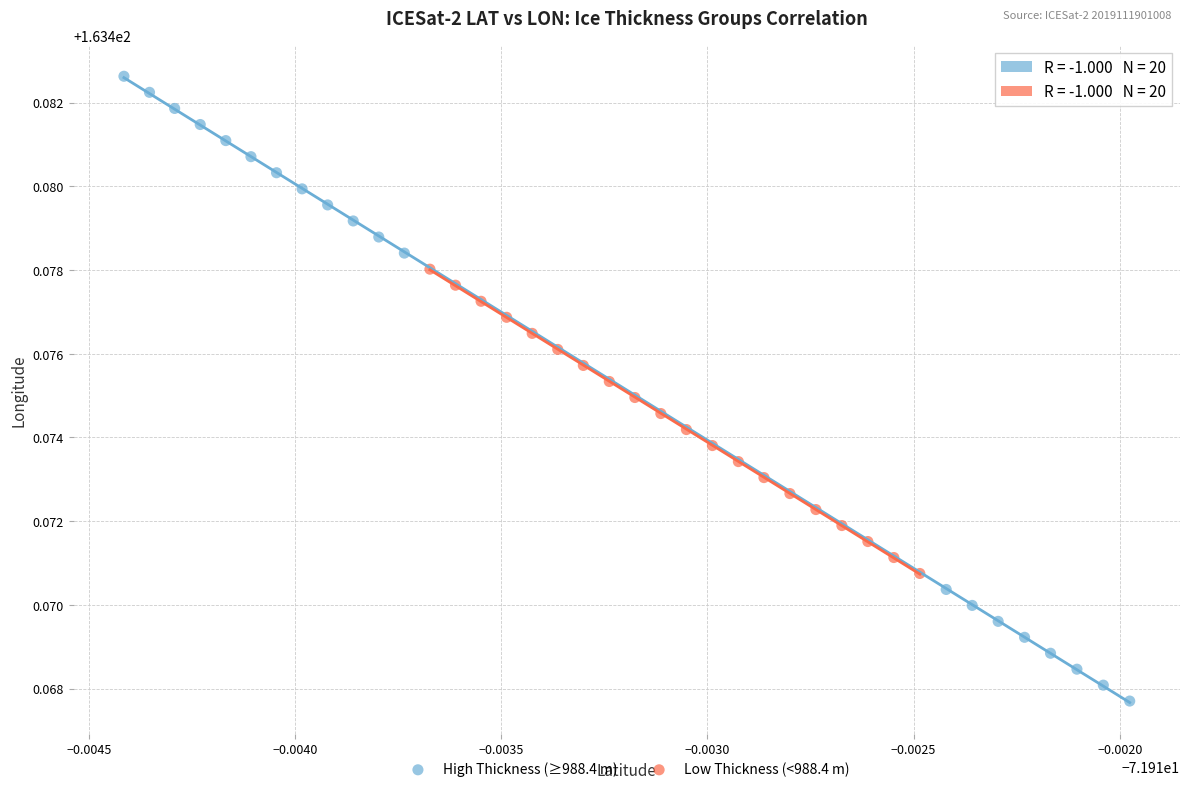

Which series reaches the maximum Y coordinate?

High Thickness (≥988.4 m)